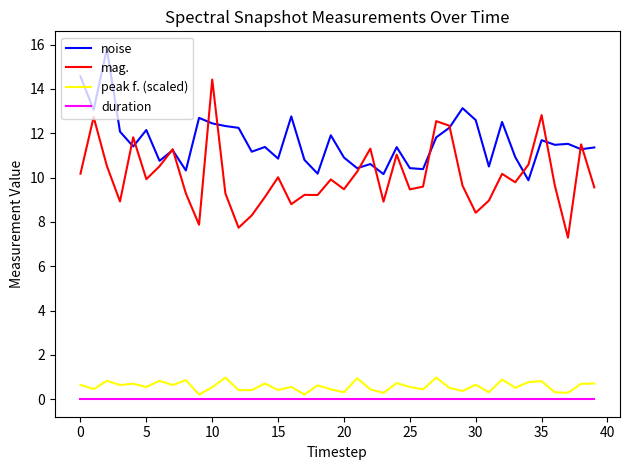

Rank the series by their maximum value, from lowest to highest.

duration, peak f. (scaled), mag., noise